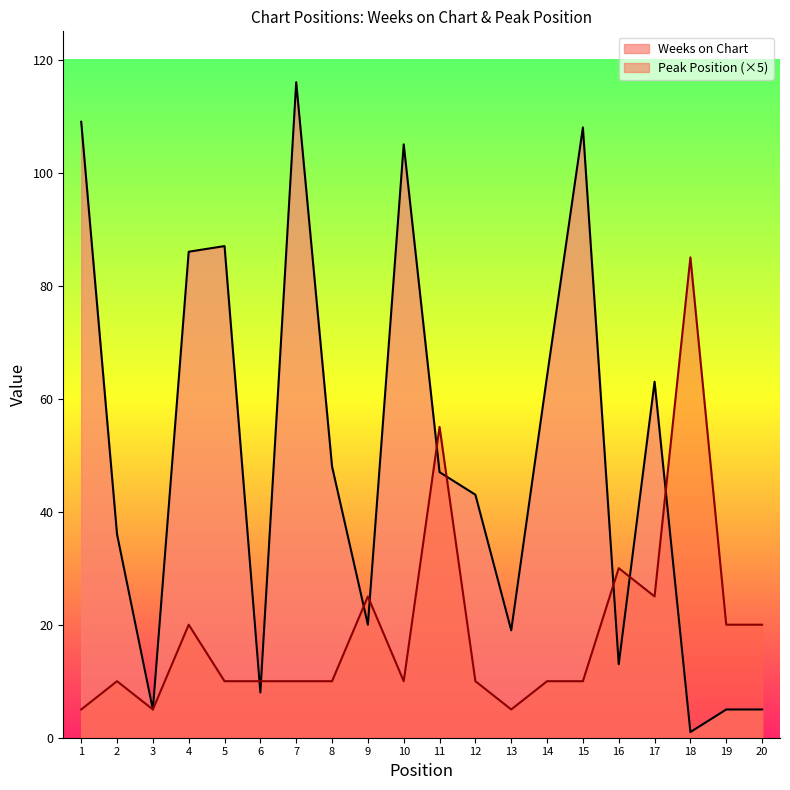

Reading left to right, list all the values displayed in this chart.

Weeks on Chart: 109	36	5	86	87	8	116	48	20	105	47	43	19	64	108	13	63	1	5	5
Peak Position: 5	10	5	20	10	10	10	10	25	10	55	10	5	10	10	30	25	85	20	20